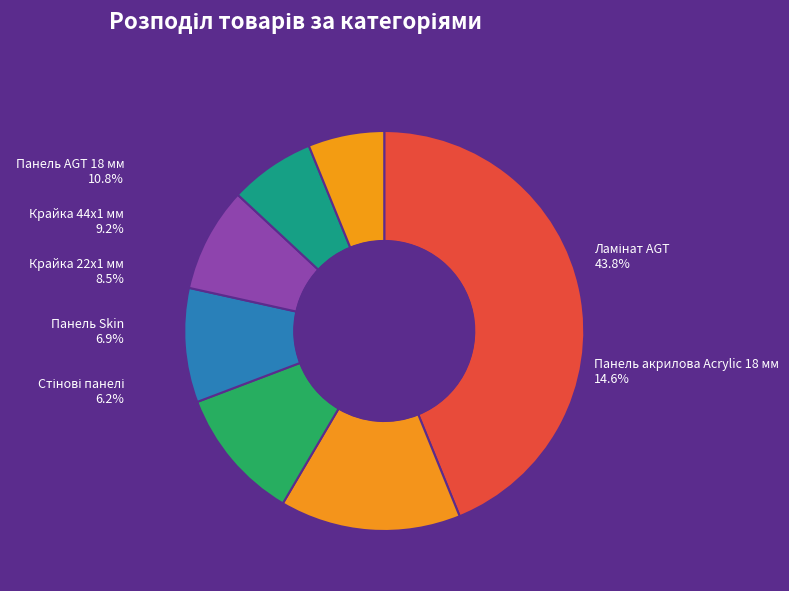

What is the total percentage of Панель Skin and Крайка 22x1 мм?

15.4%